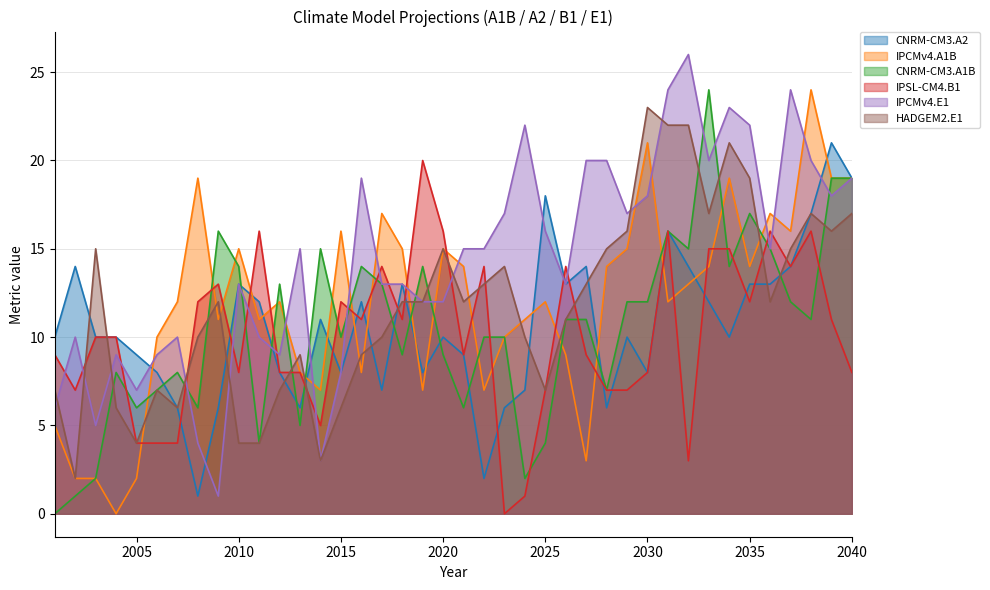

The value of CNRM-CM3.A2 at 2016 is 21. True or false?

False